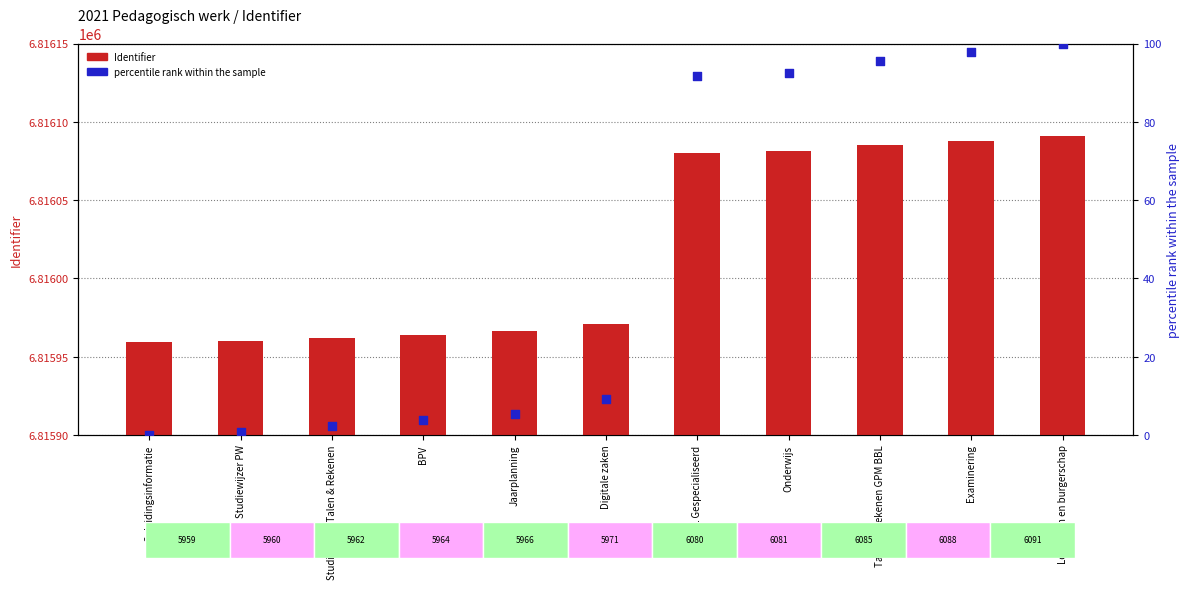

Which series has the largest Y range (max minus min)?

Identifier